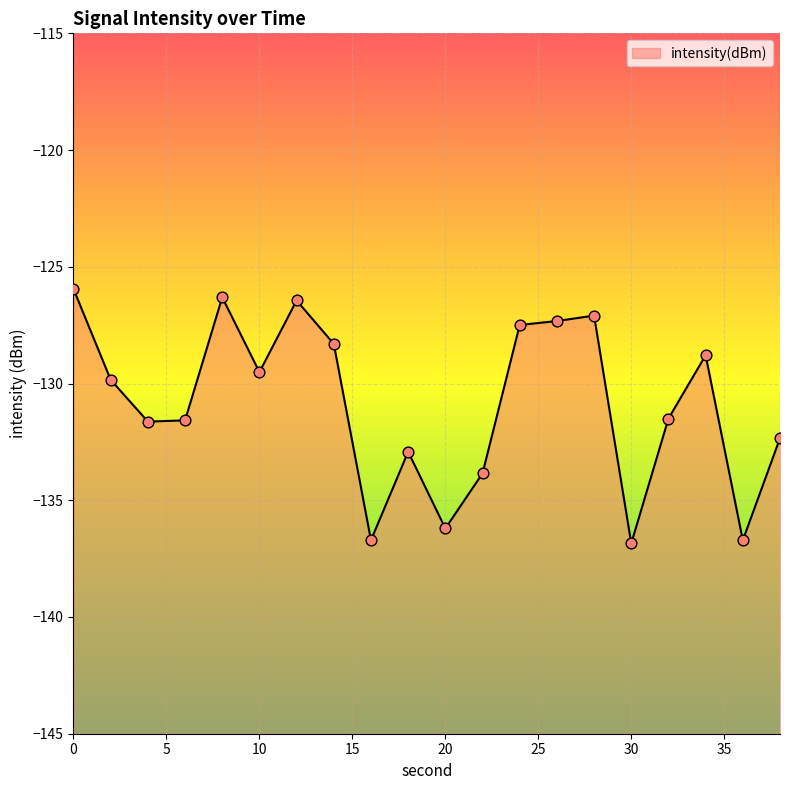

What is the change in value from 10 to 28?

+2.4